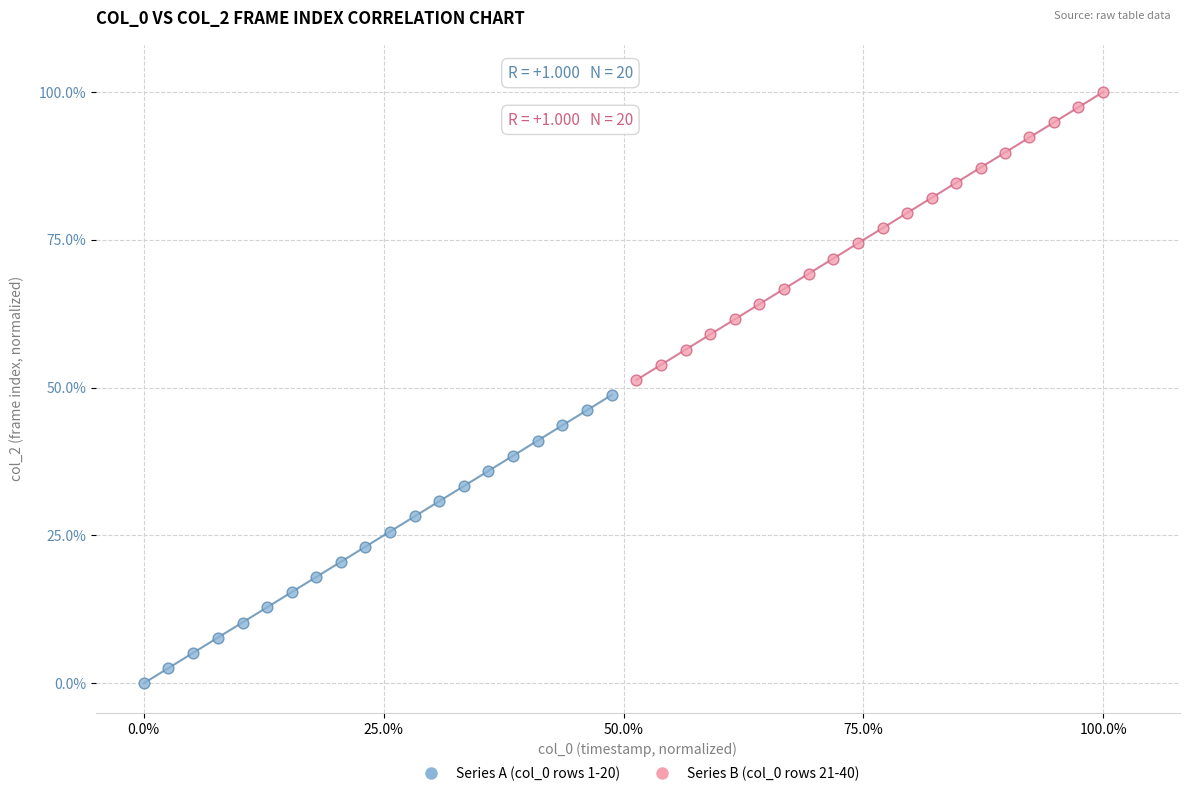

Which series reaches the minimum Y coordinate?

Series A (col_0 rows 1-20)